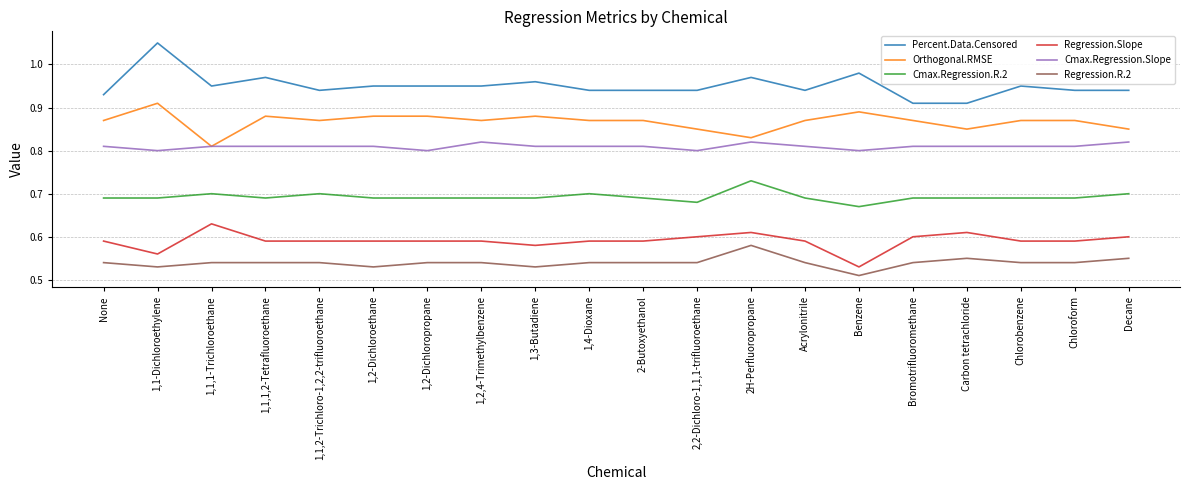

What position from the left is Chlorobenzene?

18